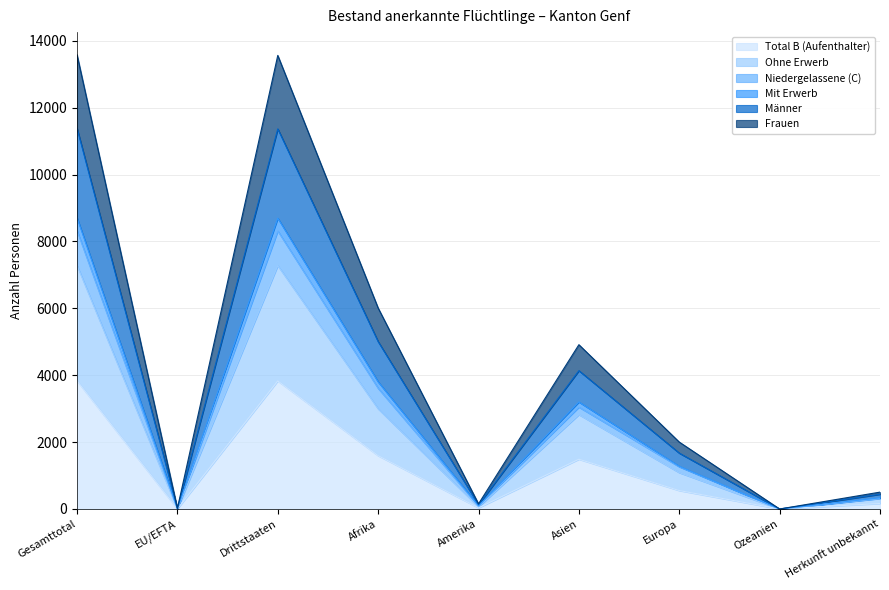

Where does the Niedergelassene (C) series first go above 2001?

Gesamttotal